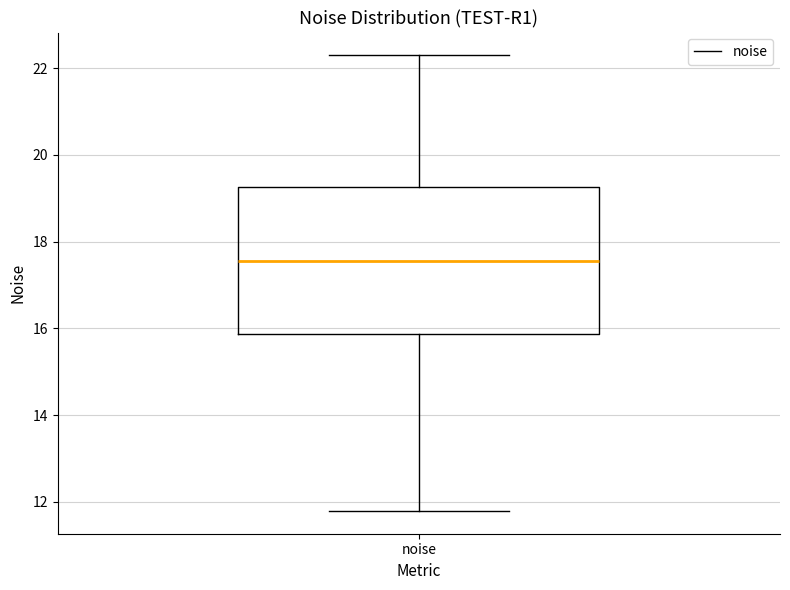

Read this box plot against the y-axis: the position of the median line, the range covered by the box, and the ends of both whiskers. The values are not printed on the chart, so give them approximately, as read against the axis.

median 17.6, box 15.8 to 19.2, whiskers 11.8 to 22.2